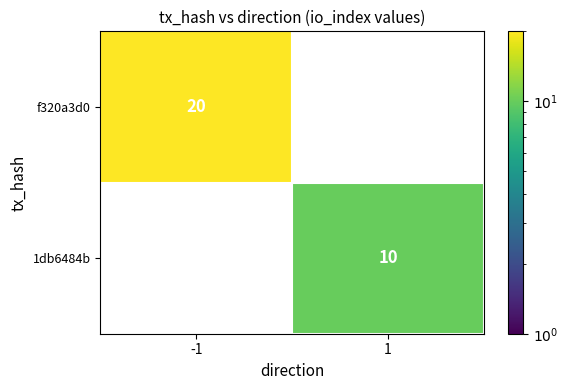

The value of 1db6484b at 1 is 10. True or false?

True